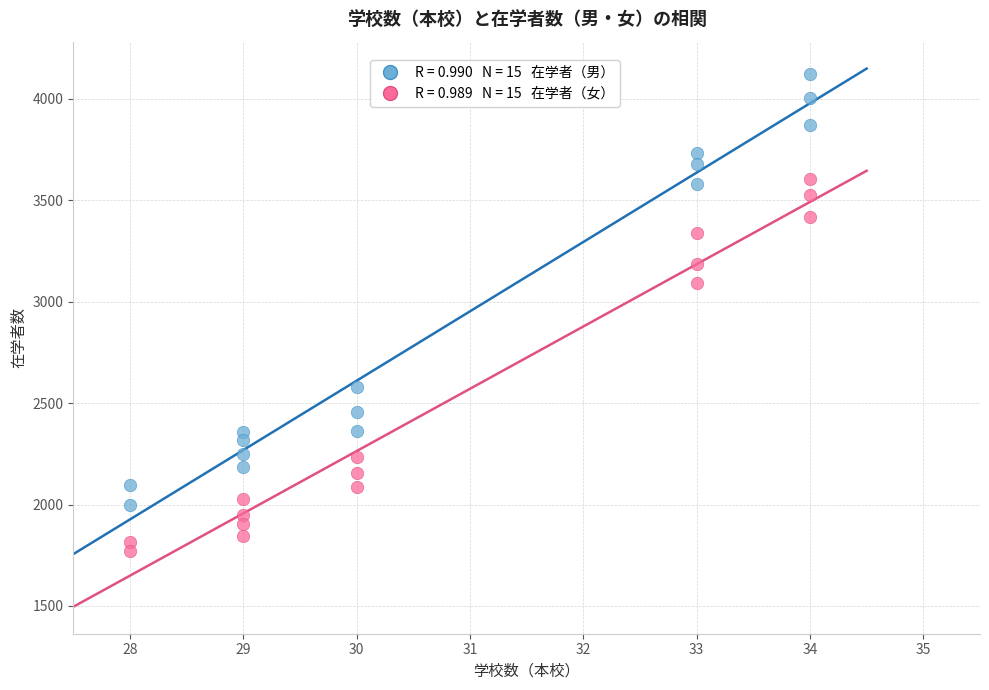

Across all data points, what is the range of X values (max minus min)?

6